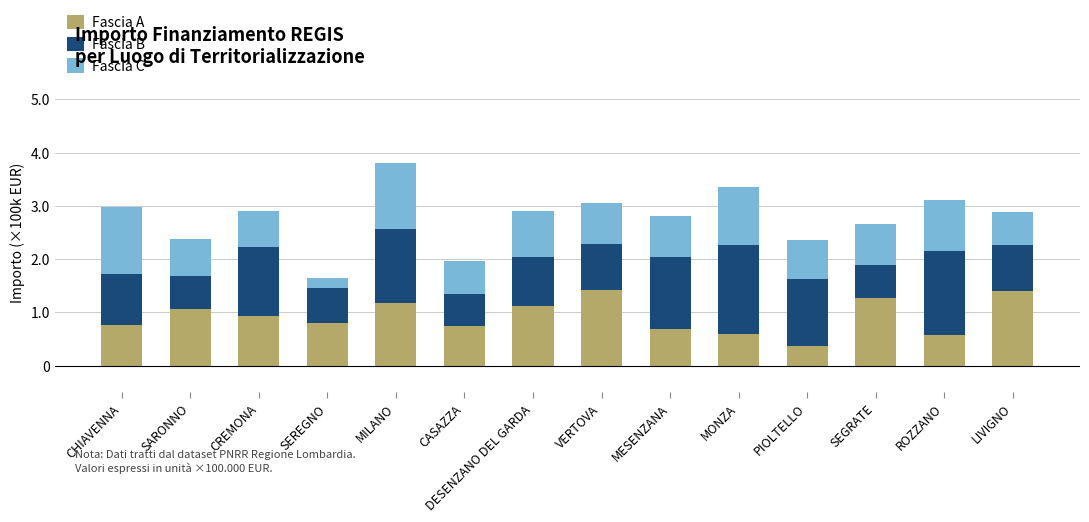

What is the sum of all Fascia A values?

12.9